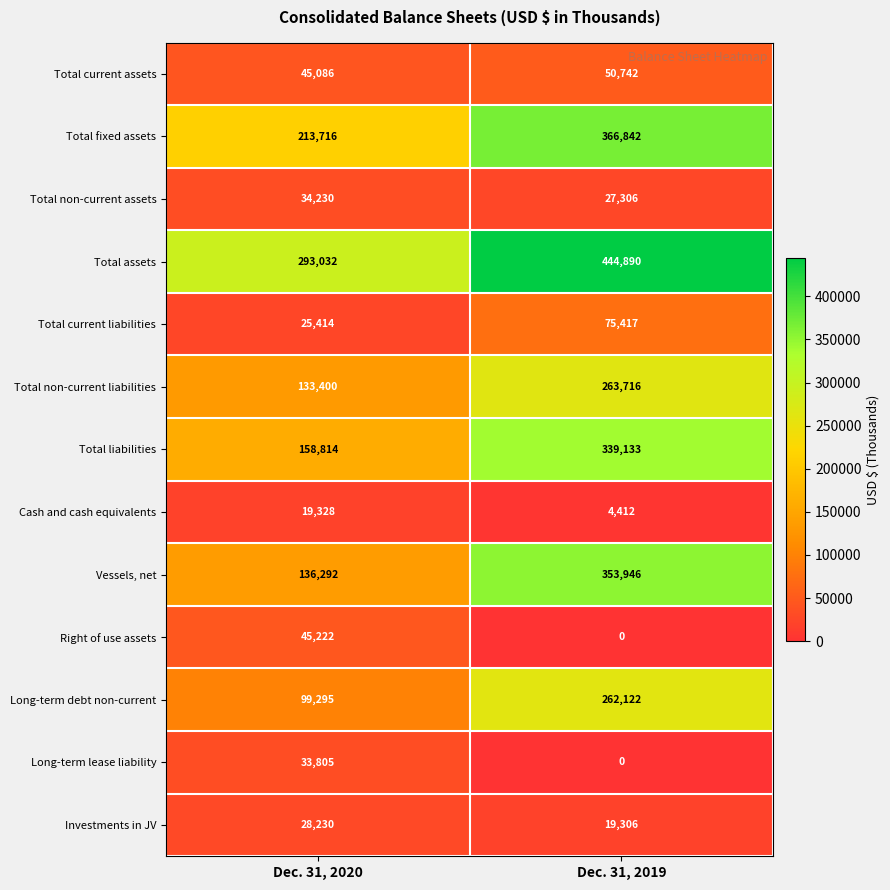

Rank the series at Dec. 31, 2020 from highest to lowest value.

Total assets, Total fixed assets, Total liabilities, Vessels, net, Total non-current liabilities, Long-term debt non-current, Right of use assets, Total current assets, Total non-current assets, Long-term lease liability, Investments in JV, Total current liabilities, Cash and cash equivalents